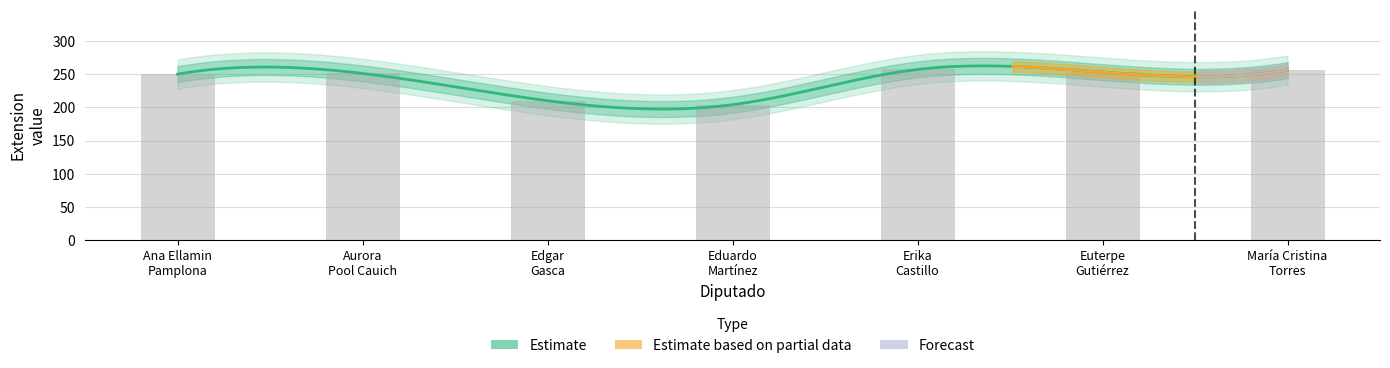

What position from the left is María Cristina
Torres?

7